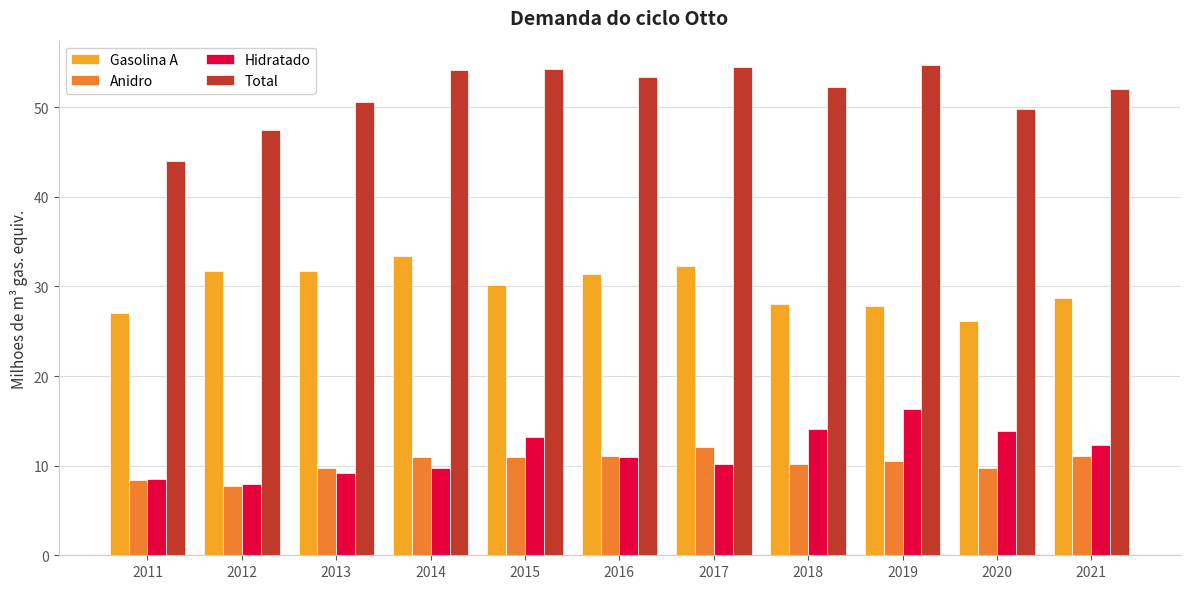

What is the spread (max minus min) of values at 2017?

44.3